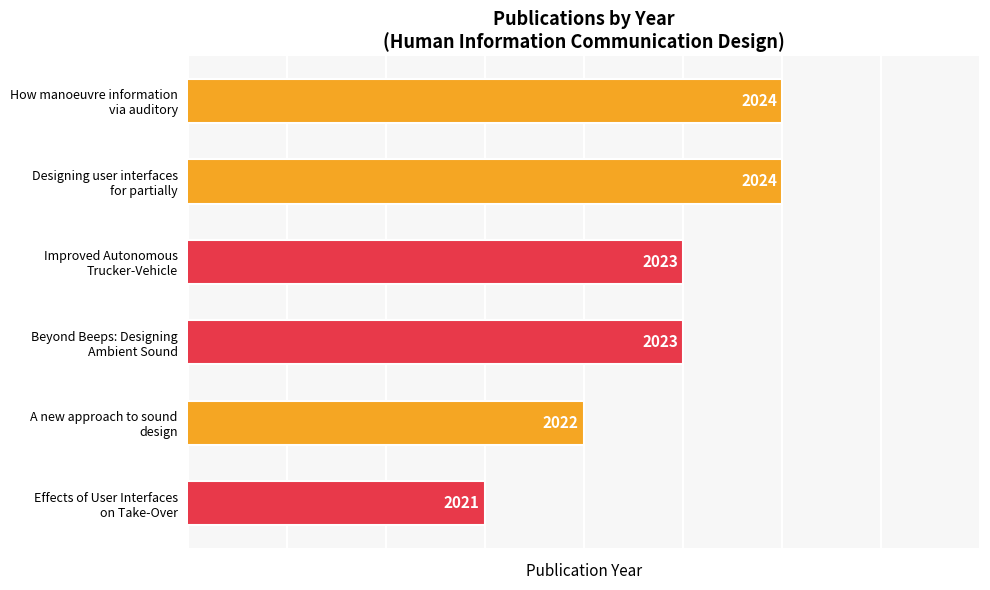

Reading top to bottom, transcribe all the data shown in this chart.

2024	2024	2023	2023	2022	2021